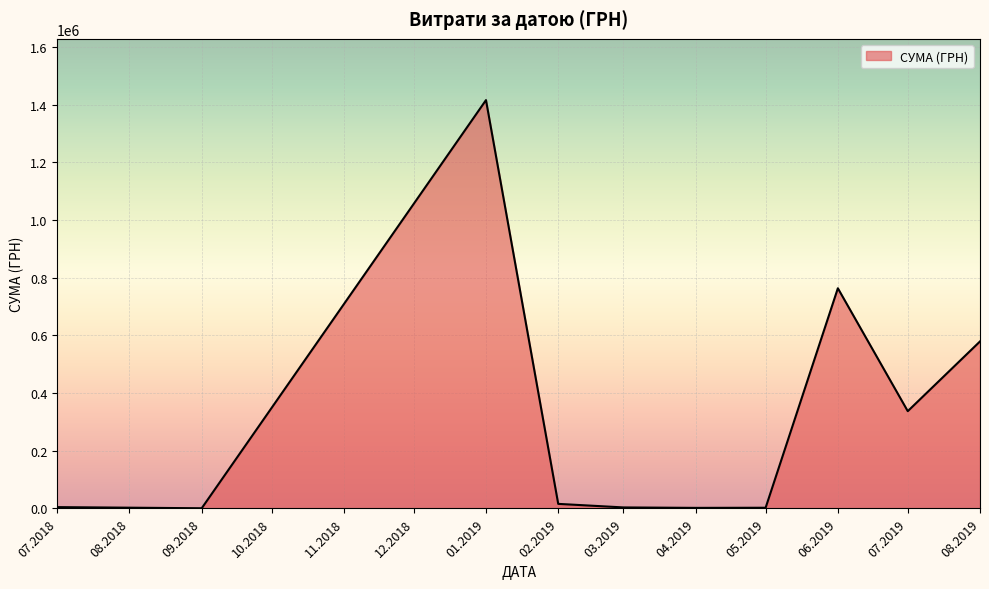

What is the change in value from 06.2019 to 07.2019?

-426283.8